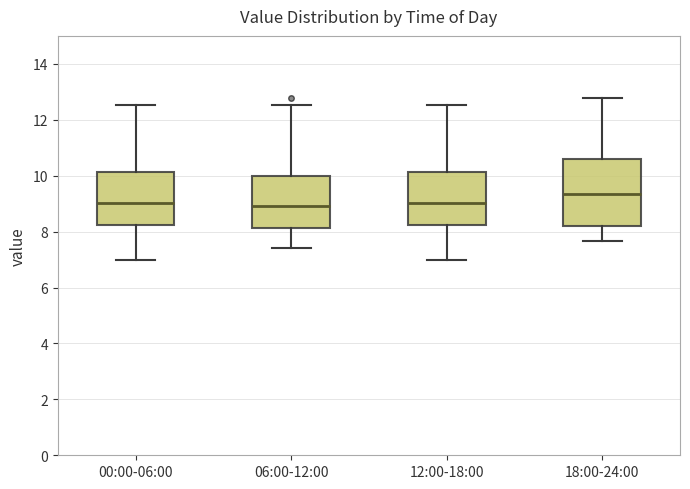

Reading left to right, transcribe this box plot: for each box, give where its median line is, the range the box spans, and where its two whiskers end, as read against the y-axis. The values are not printed on the chart, so give them approximately, as read against the axis.

00:00-06:00: median 9.0, box 8.2 to 10.2, whiskers 7.0 to 12.6
06:00-12:00: median 9.0, box 8.2 to 10.0, whiskers 7.4 to 12.6
12:00-18:00: median 9.0, box 8.2 to 10.2, whiskers 7.0 to 12.6
18:00-24:00: median 9.4, box 8.2 to 10.6, whiskers 7.6 to 12.8